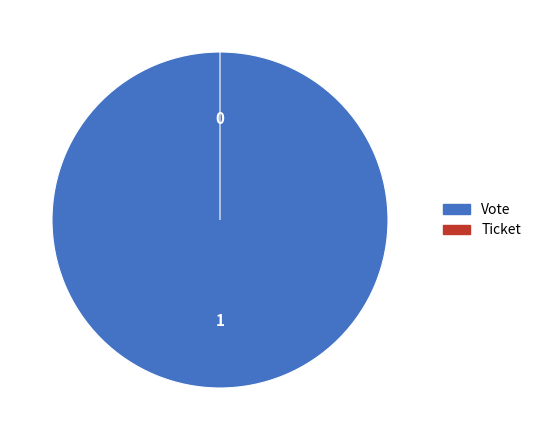

Rank the categories by value from highest to lowest.

Vote, Ticket